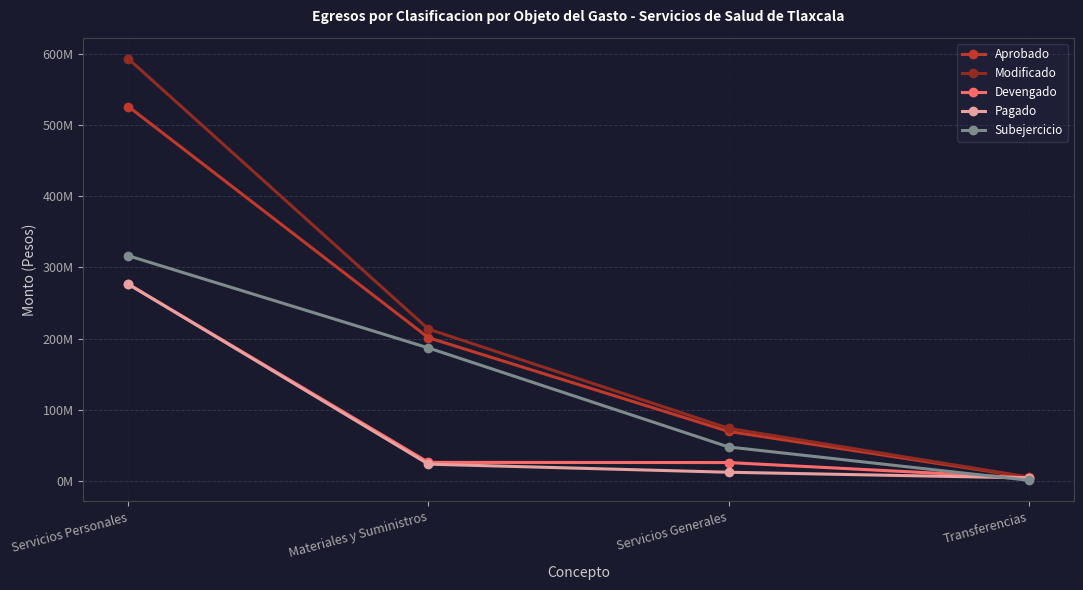

True or false: Modificado has more than 1 points higher than both neighbors.

False